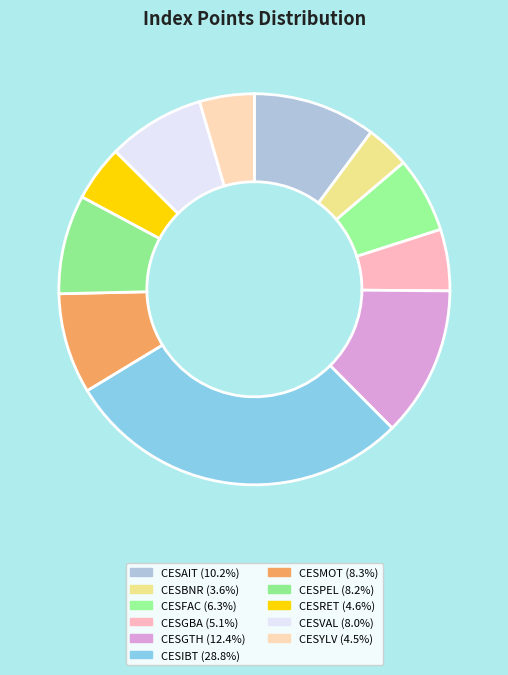

Rank the categories by value from highest to lowest.

CESIBT, CESGTH, CESAIT, CESMOT, CESPEL, CESVAL, CESFAC, CESGBA, CESRET, CESYLV, CESBNR